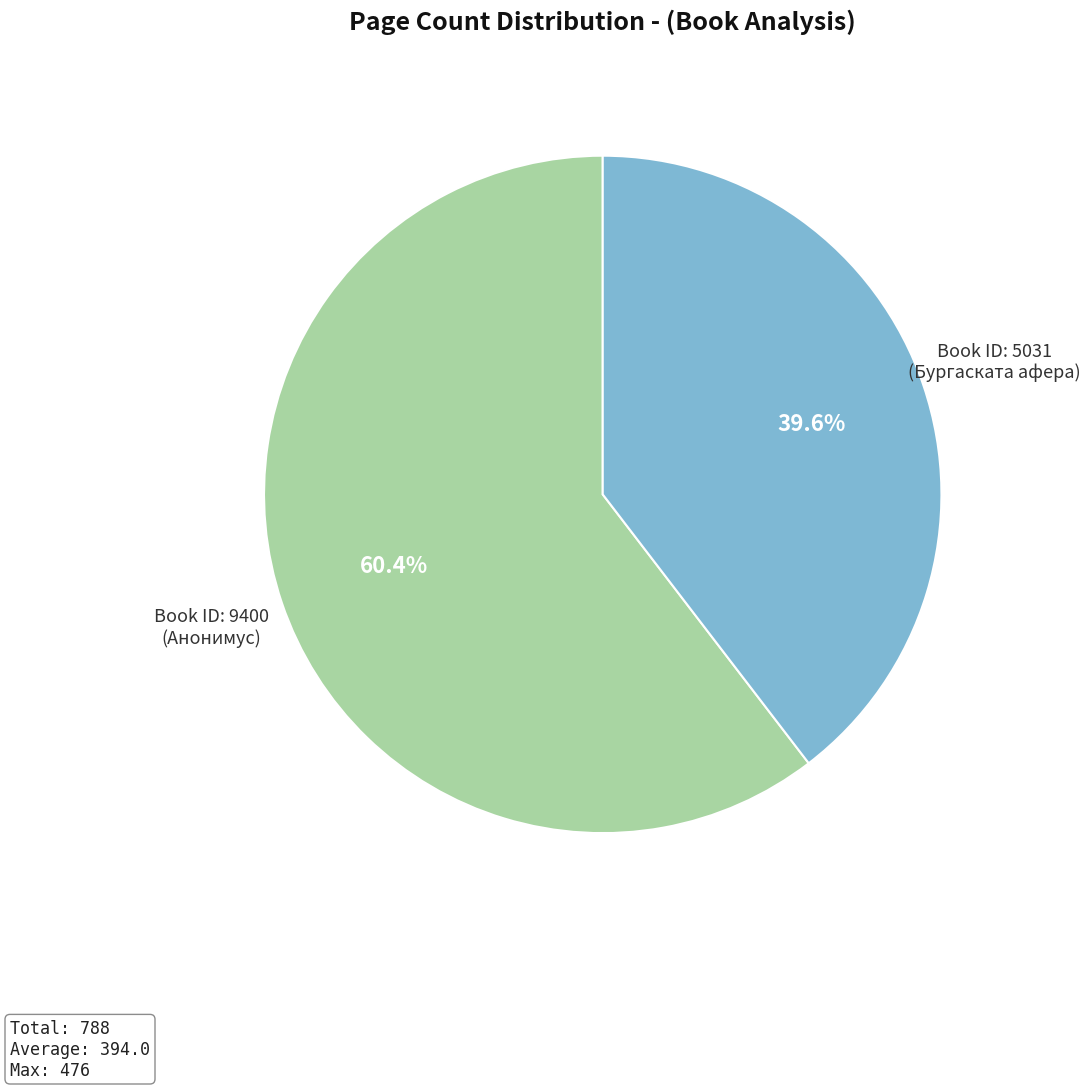

Is there any slice that represents more than half of the pie?

Yes